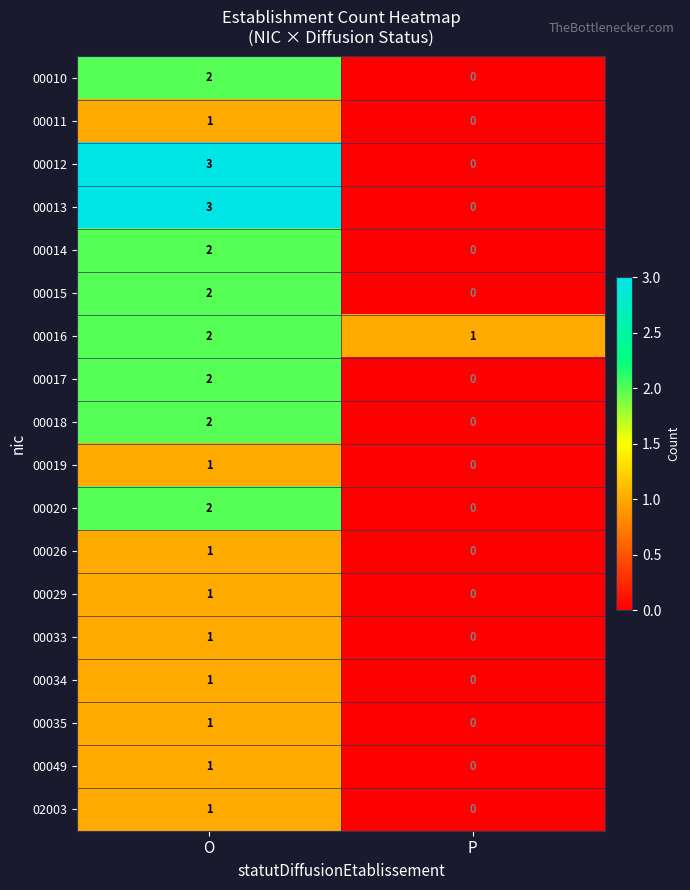

What is the total value across all series at O?

29